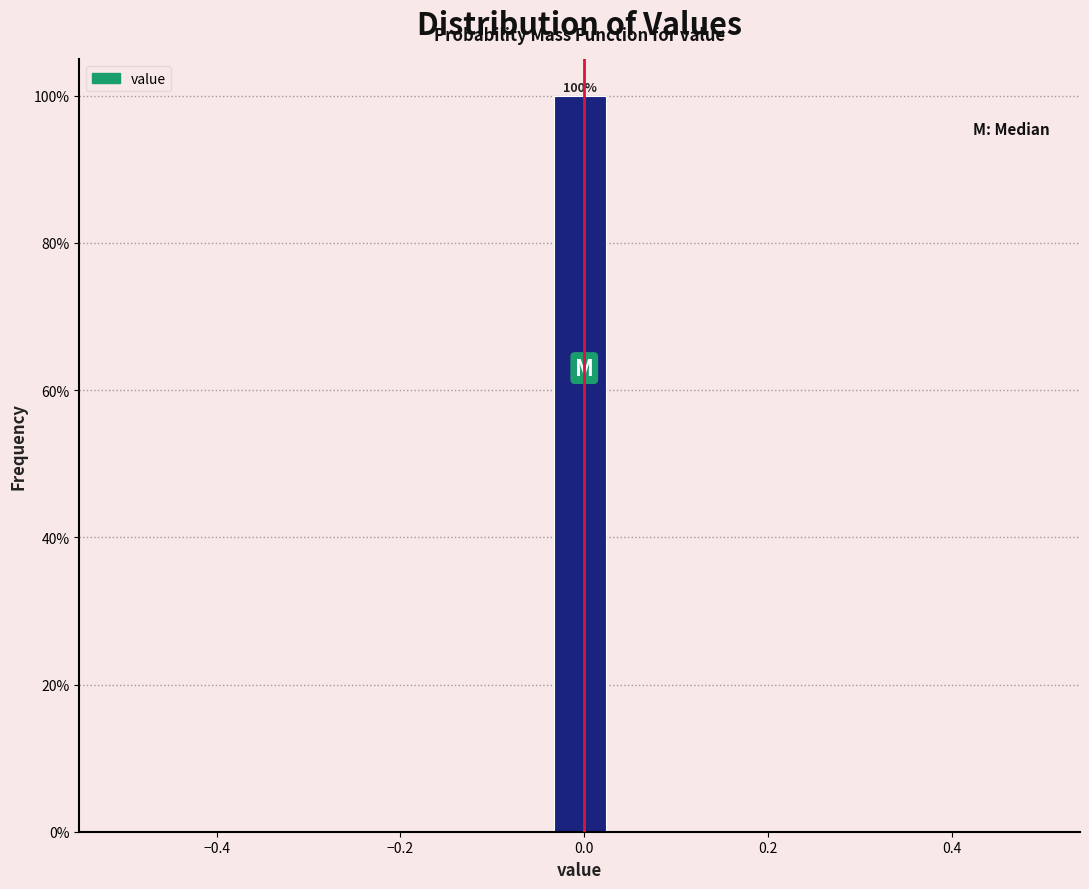

Around what value on the x-axis is the tallest bar? Give the approximate position of its centre, as read against the axis.

0.00